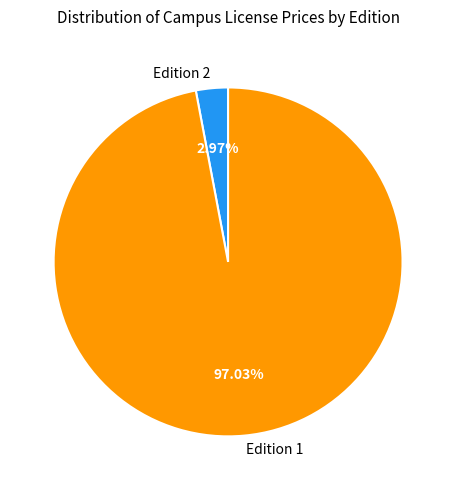

Which category has the smallest portion of the pie?

Edition 2